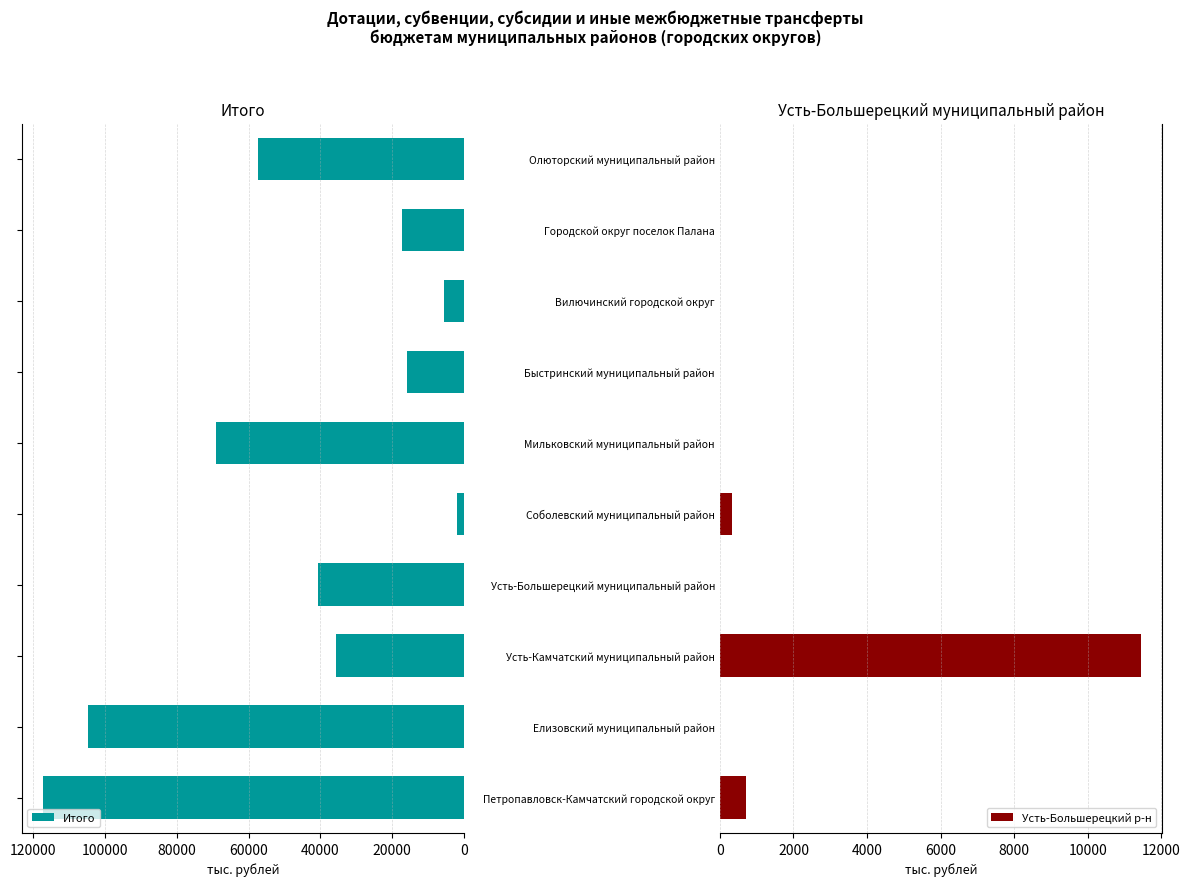

What is the highest value of the Итого series?

117335.3